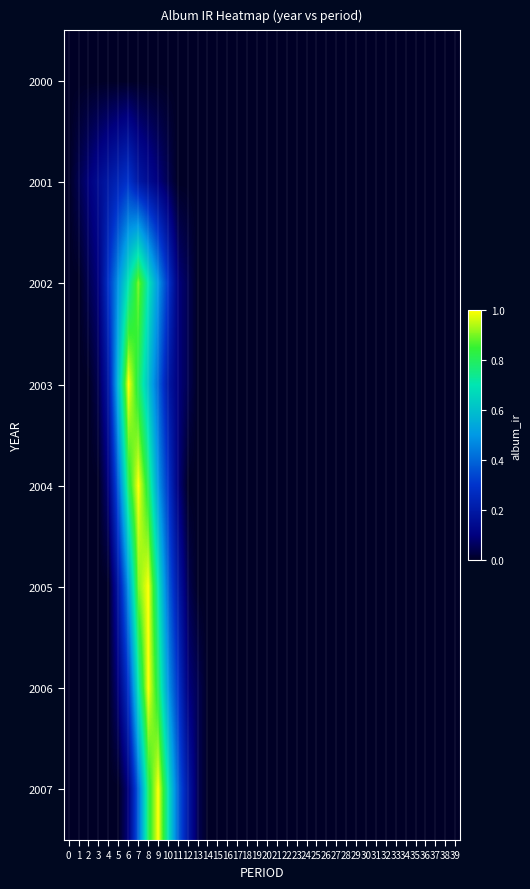

What is the maximum value shown in the chart?

1.0